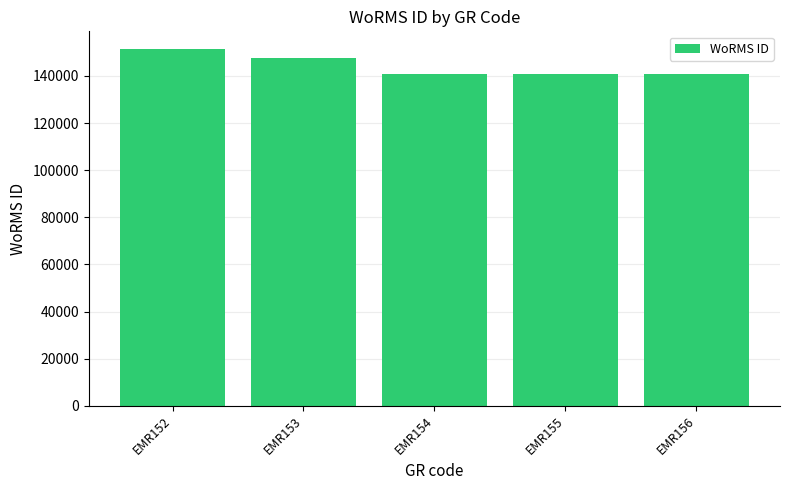

Which label corresponds to the largest value in the chart?

EMR152